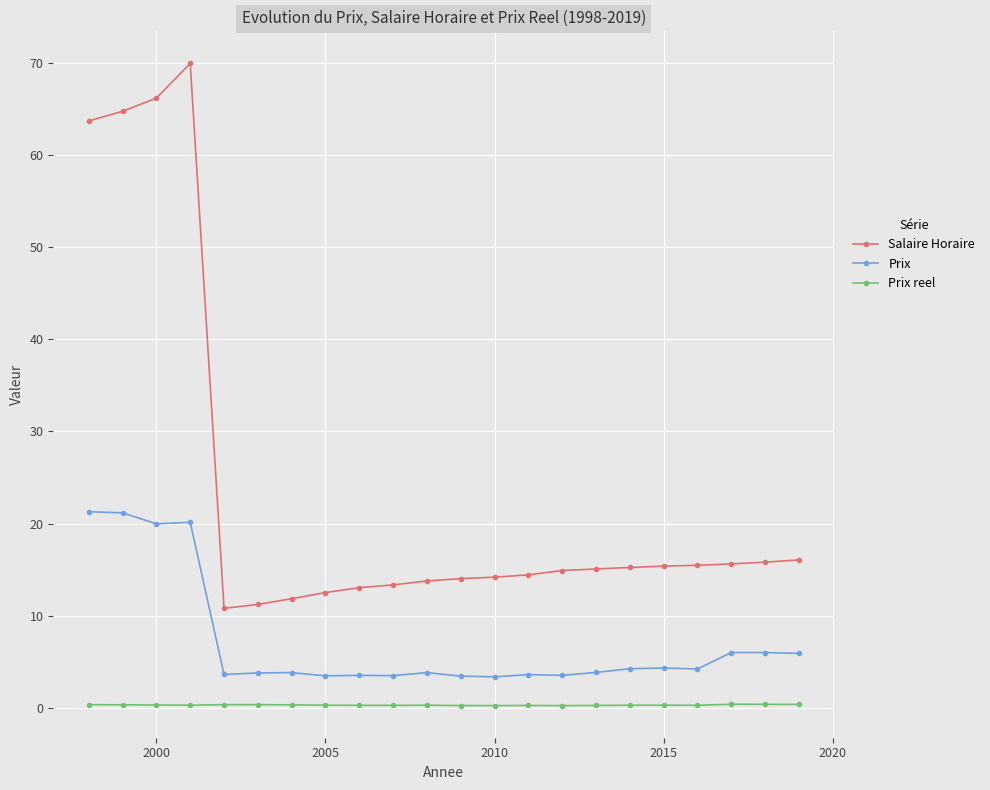

Which series has the largest range (max minus min)?

Salaire Horaire